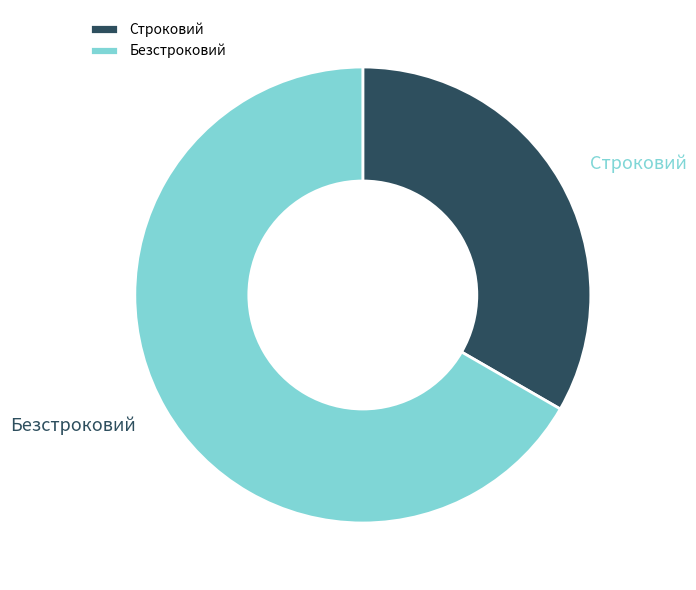

Which category has the biggest portion of the pie?

Безстроковий